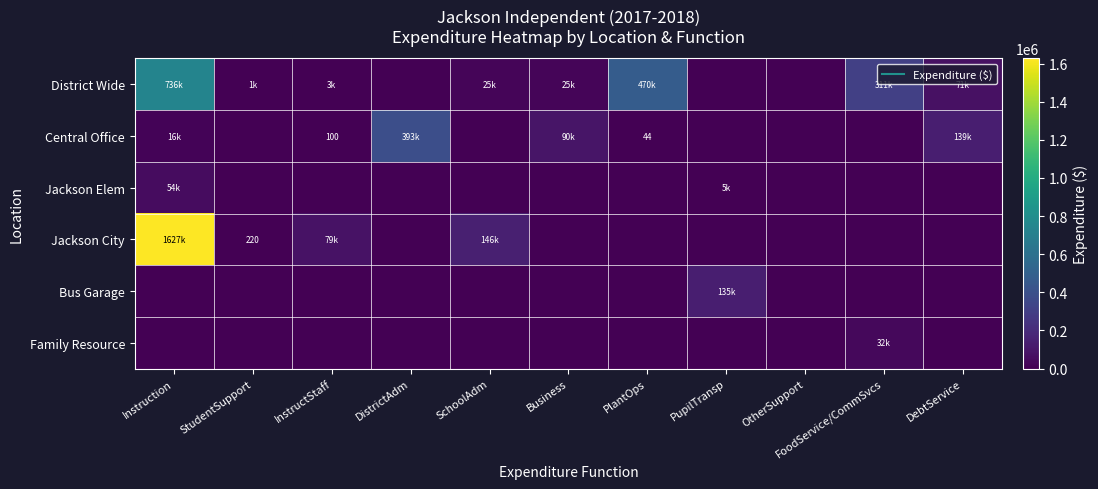

Which series has the widest spread of values?

Jackson City